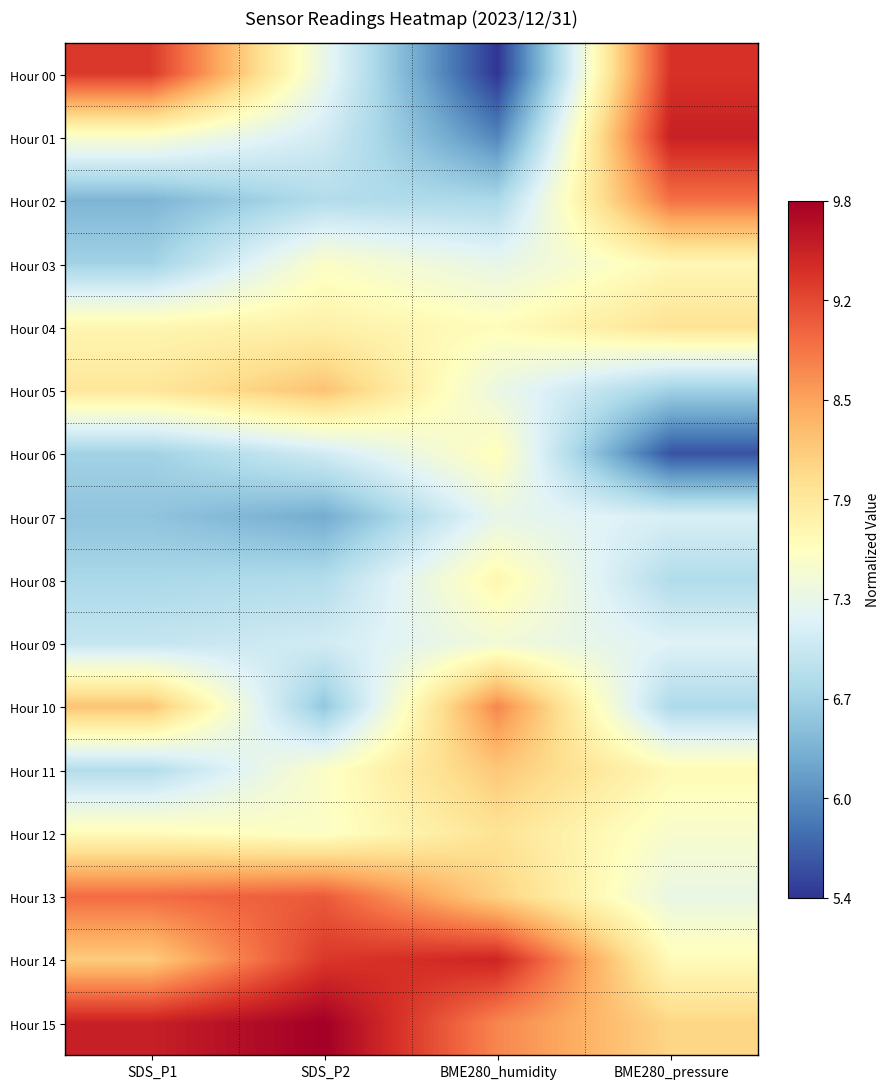

Count the number of data series in this chart.

16